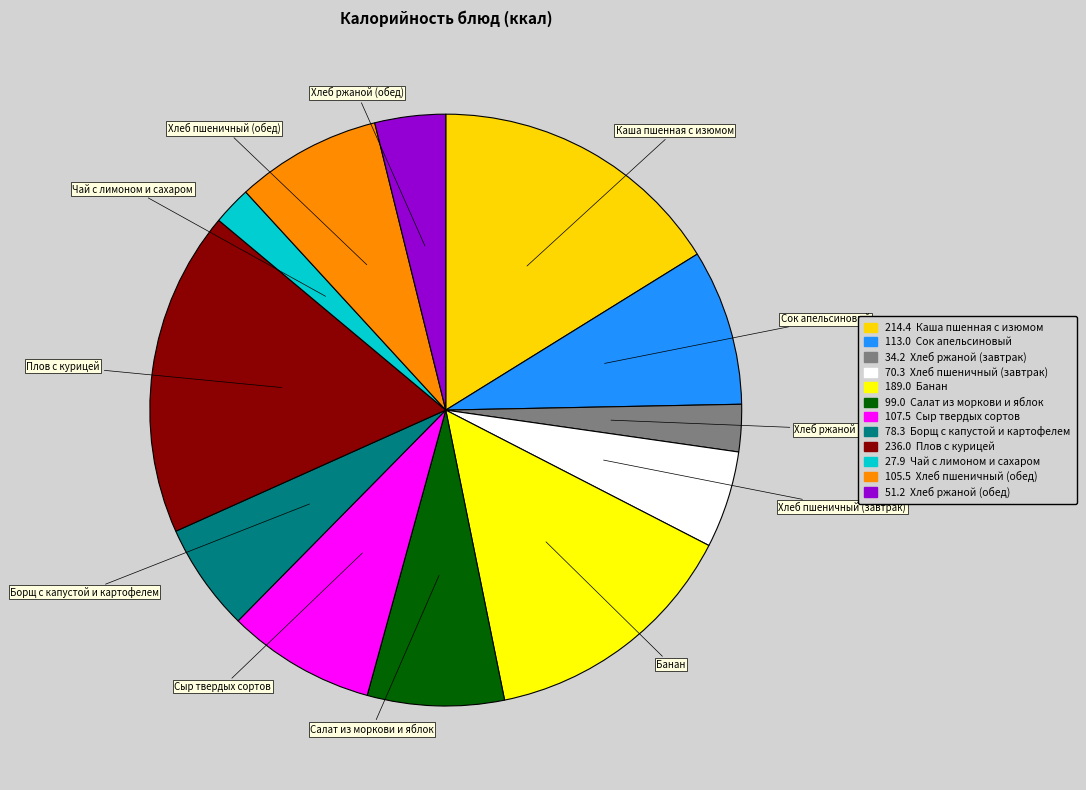

Which slice is the largest?

Плов с курицей